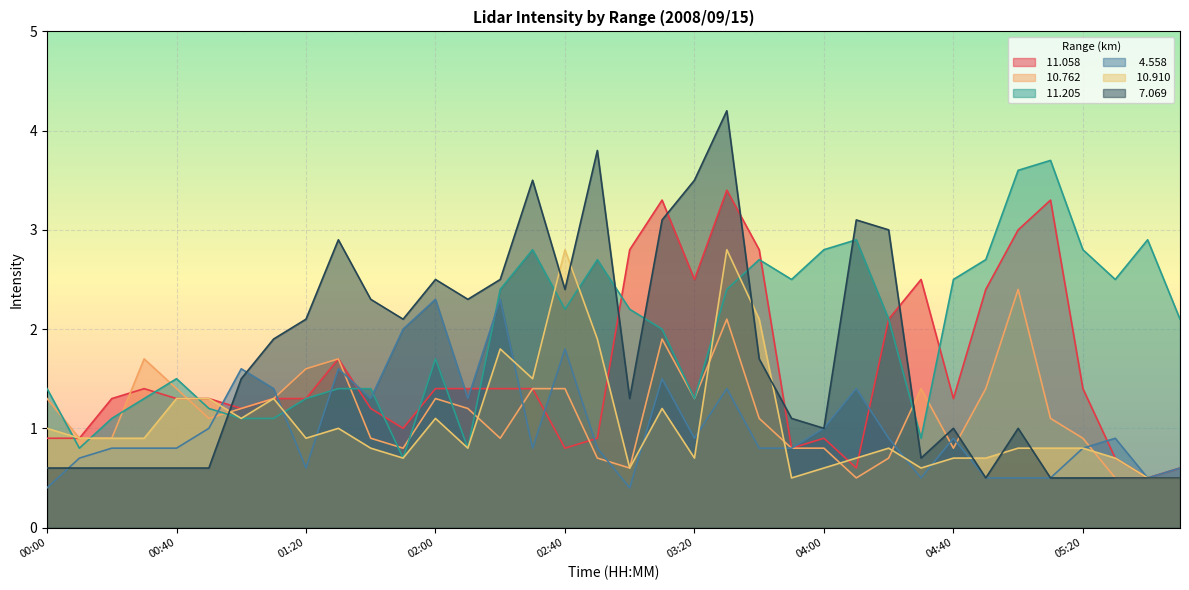

Which series has the largest total across all categories?

 11.205